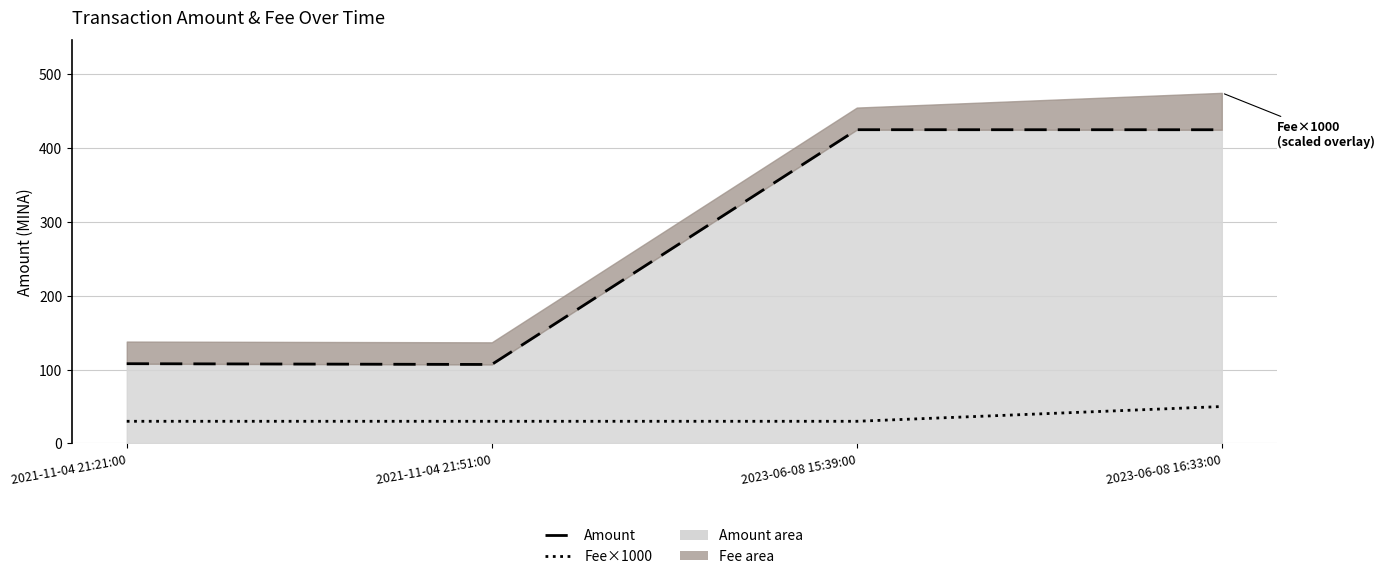

True or false: Amount (line) and Fee×1000 (line) intersect in this chart.

False